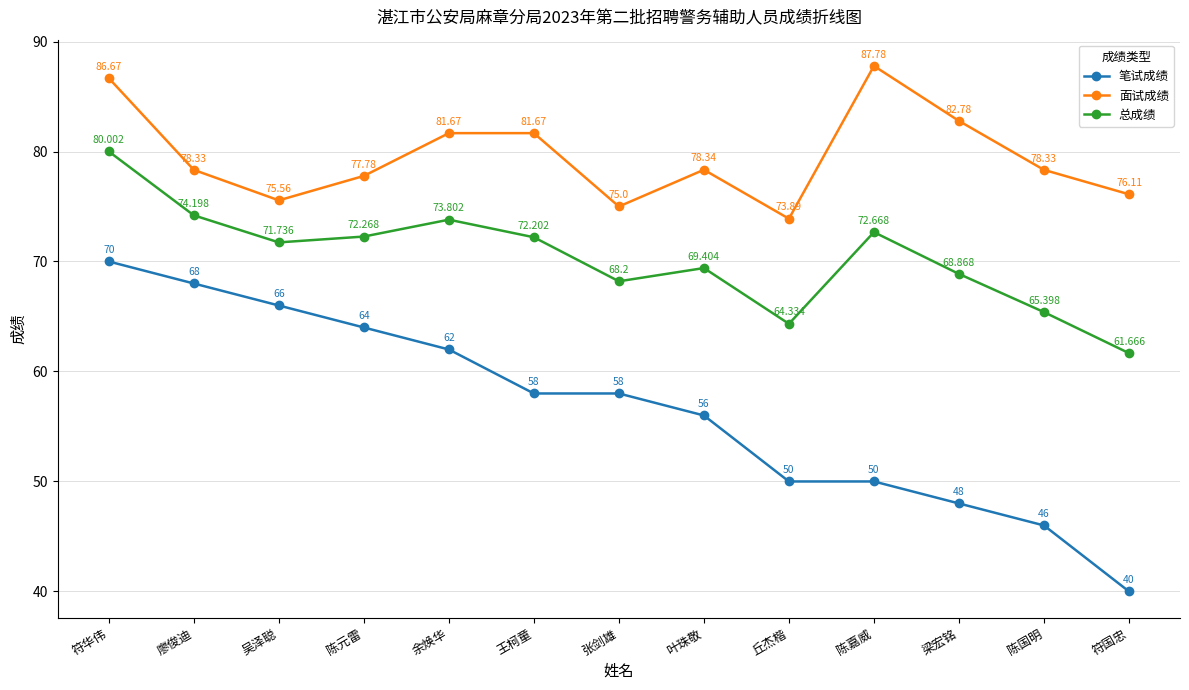

Which category has the lowest value in the 笔试成绩 series?

符国忠